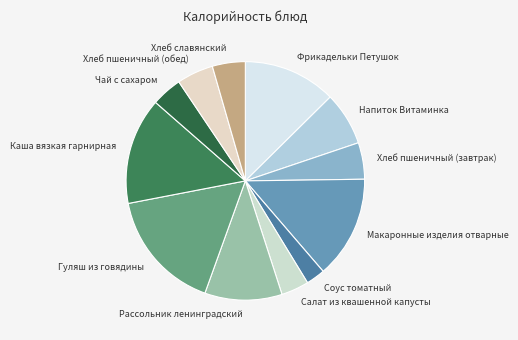

Is there a majority slice in this chart?

No